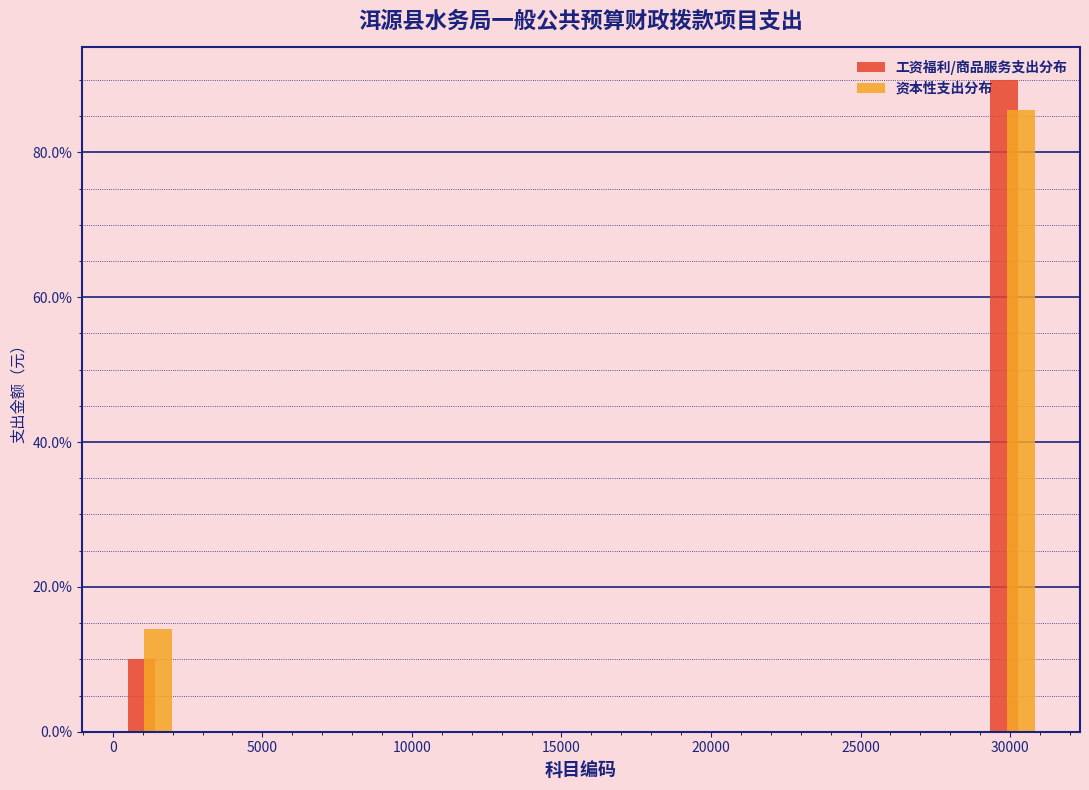

Reading left to right, transcribe this chart: for each range on the x-axis, give the height of each series' bar. Neither the bar edges nor the heights are printed on the chart, so give them approximately, as read against the axes.

0 to 2500: 工资福利/商品服务支出分布=10	资本性支出分布=14
2500 to 4500: 工资福利/商品服务支出分布=0	资本性支出分布=0
4500 to 6500: 工资福利/商品服务支出分布=0	资本性支出分布=0
6500 to 8500: 工资福利/商品服务支出分布=0	资本性支出分布=0
8500 to 10500: 工资福利/商品服务支出分布=0	资本性支出分布=0
10500 to 12500: 工资福利/商品服务支出分布=0	资本性支出分布=0
12500 to 14500: 工资福利/商品服务支出分布=0	资本性支出分布=0
14500 to 16500: 工资福利/商品服务支出分布=0	资本性支出分布=0
16500 to 18500: 工资福利/商品服务支出分布=0	资本性支出分布=0
18500 to 21000: 工资福利/商品服务支出分布=0	资本性支出分布=0
21000 to 23000: 工资福利/商品服务支出分布=0	资本性支出分布=0
23000 to 25000: 工资福利/商品服务支出分布=0	资本性支出分布=0
25000 to 27000: 工资福利/商品服务支出分布=0	资本性支出分布=0
27000 to 29000: 工资福利/商品服务支出分布=0	资本性支出分布=0
29000 to 31000: 工资福利/商品服务支出分布=90	资本性支出分布=86